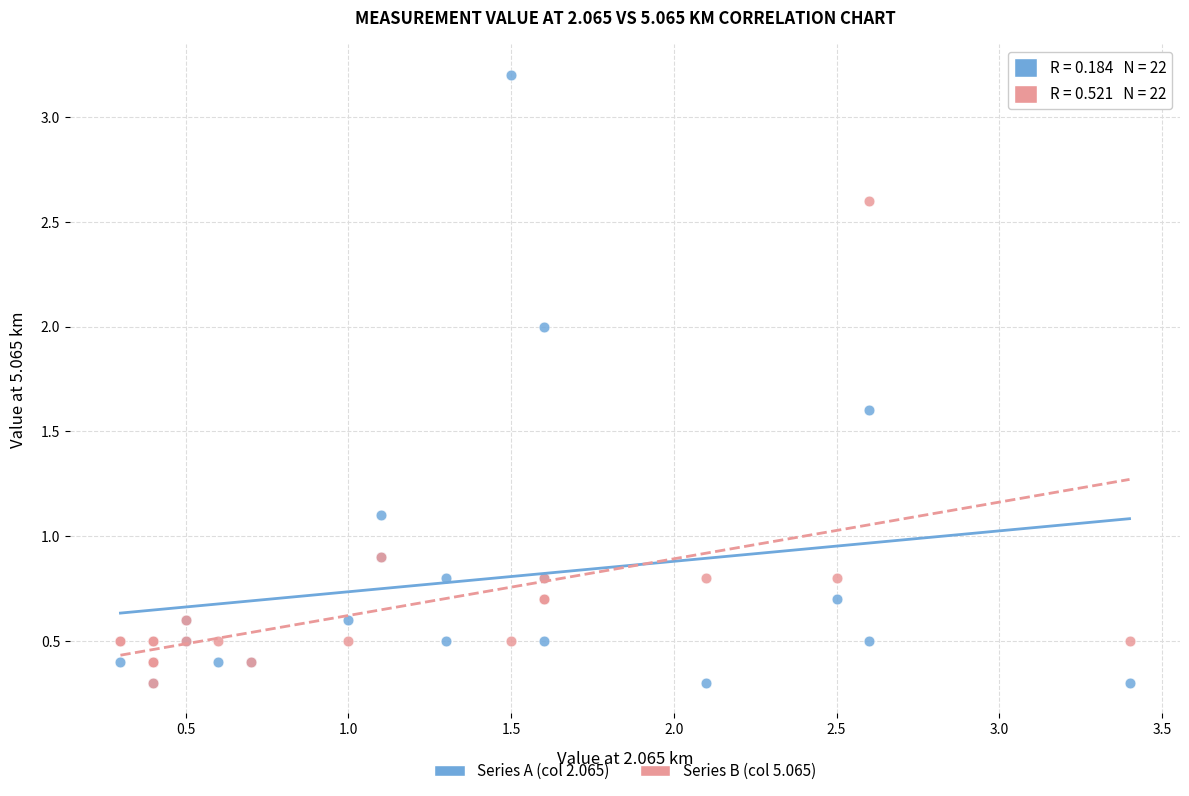

What are all the series names shown in the legend?

Series A (col 2.065), Series B (col 5.065)